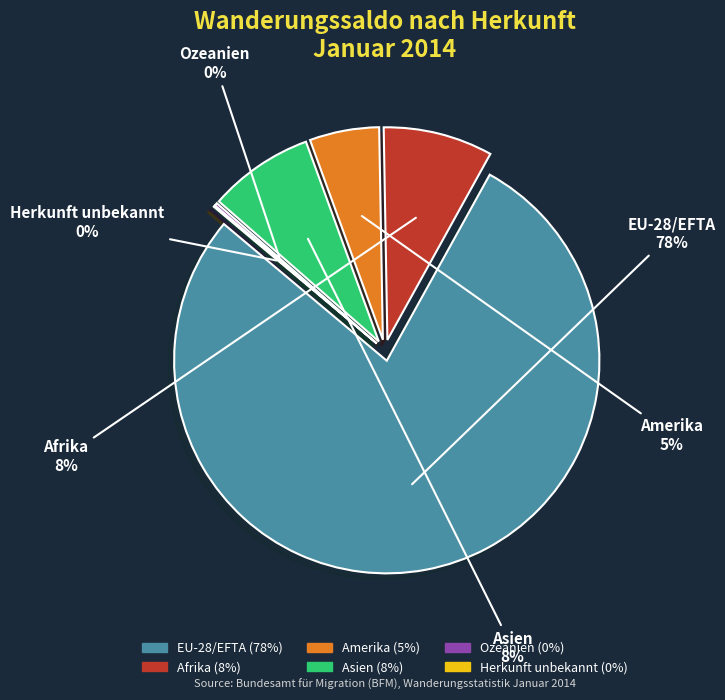

Does any single category account for the majority?

Yes